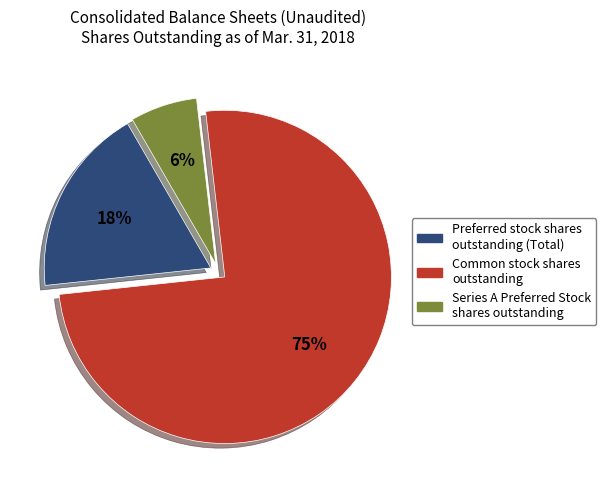

How many segments does this pie chart have?

3